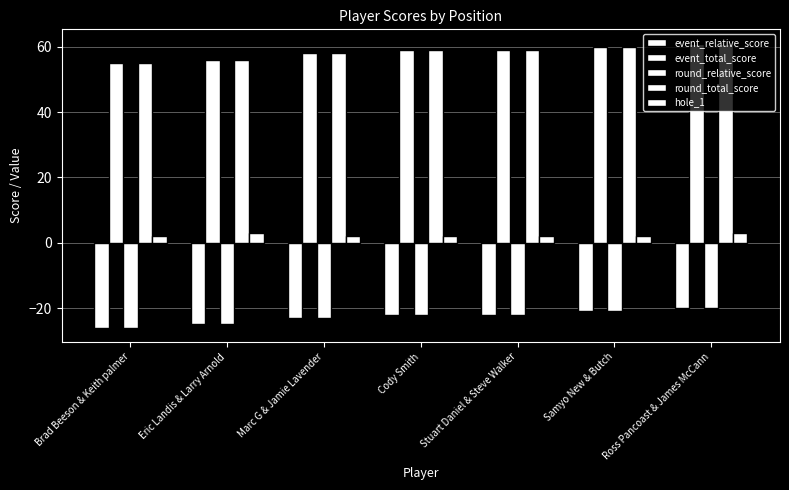

Between Marc G & Jamie Lavender and Ross Pancoast & James McCann, which series saw the biggest shift?

event_relative_score